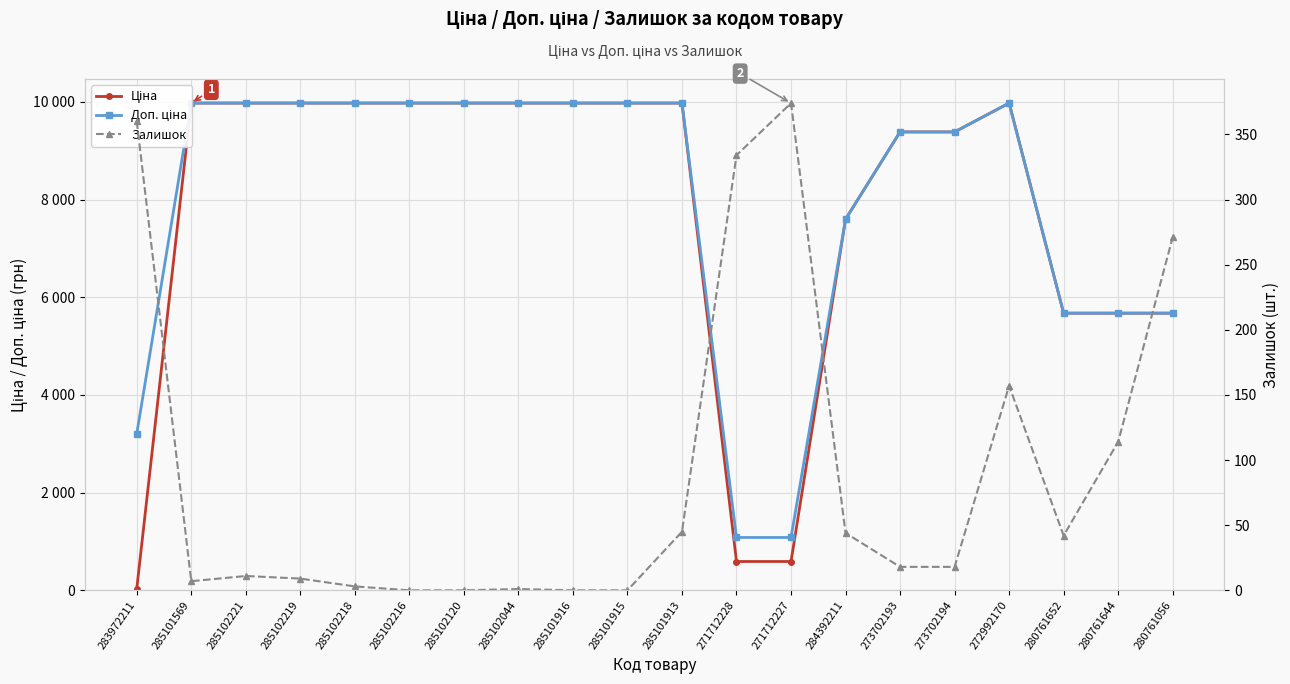

How many data points in Залишок are less than 18?

9